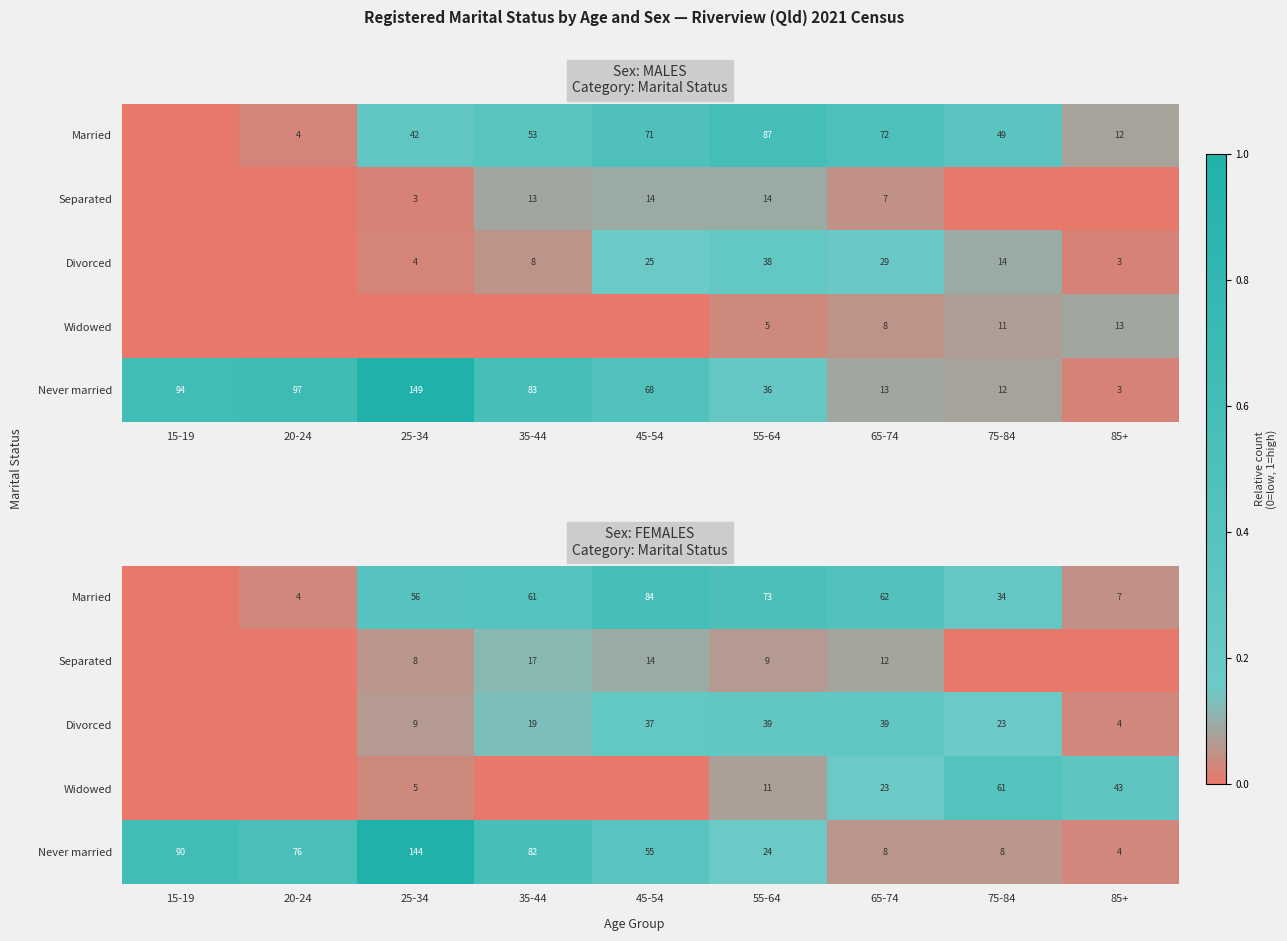

Is the value of Never married at 25-34 greater than the value of Separated at 75-84?

Yes